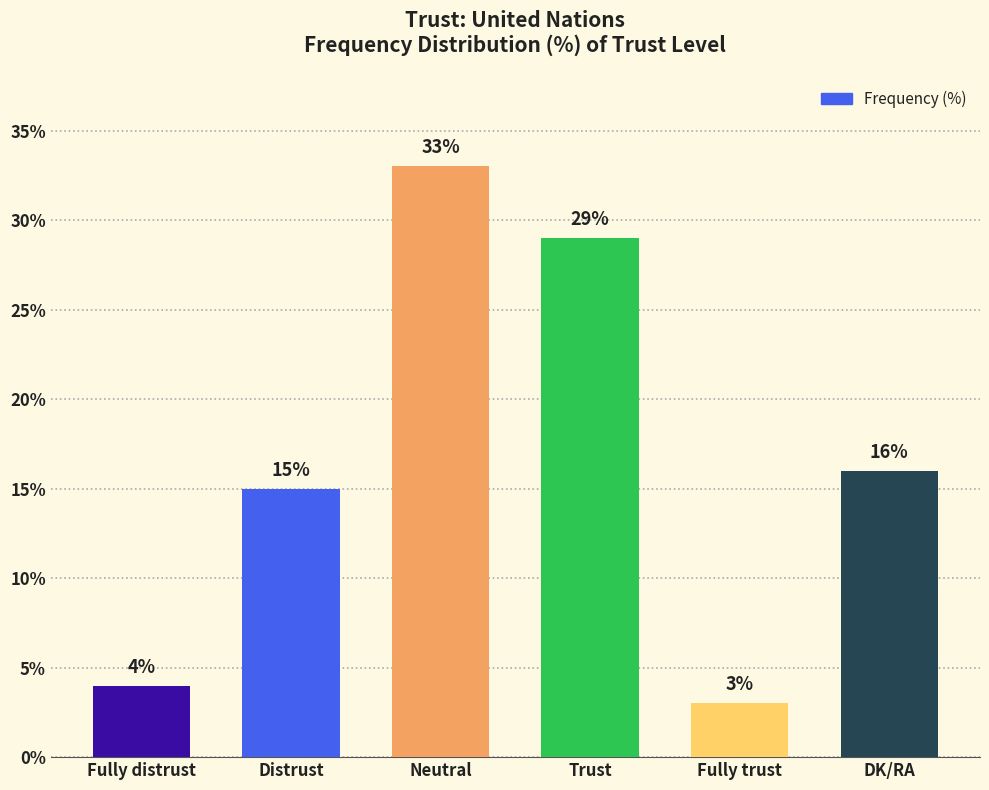

What is the change in value from Distrust to Trust?

+14